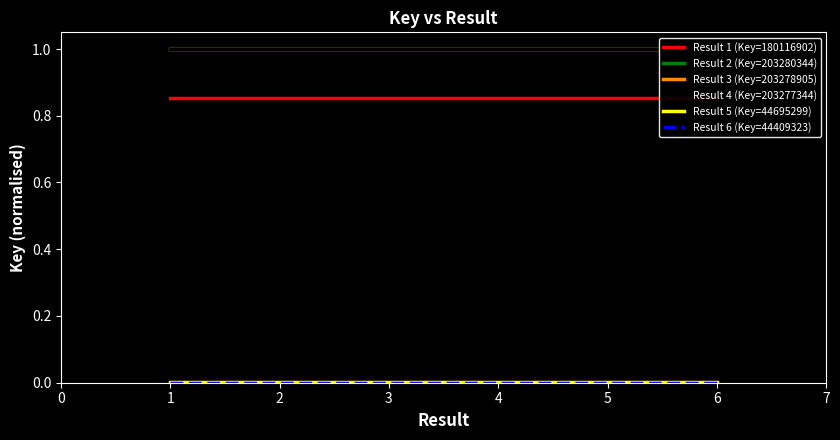

Is the value of Result 3 (Key=203278905) at 6 greater than the value of Result 2 (Key=203280344) at 1?

No